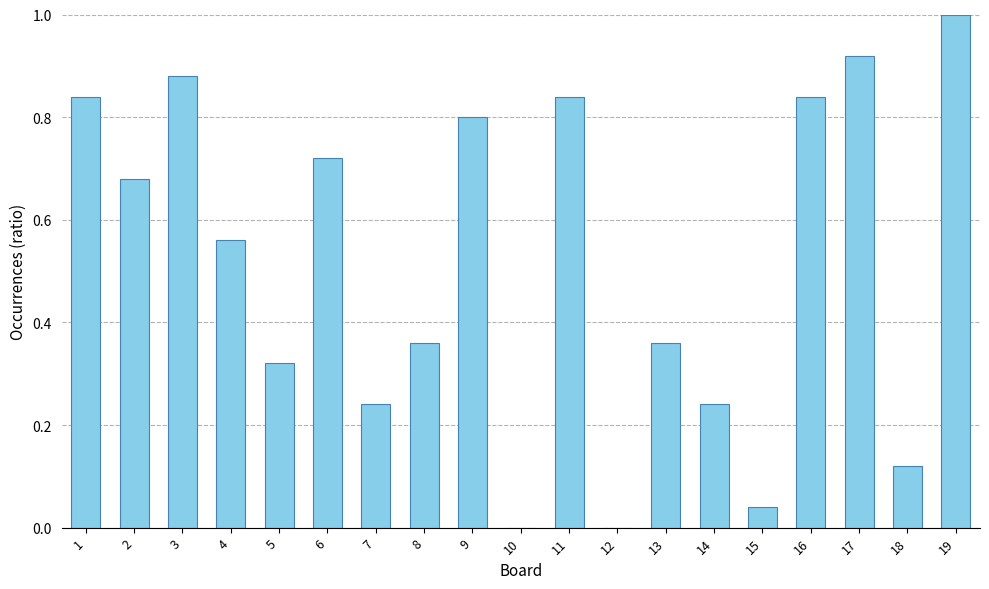

What is the change in value from 10 to 18?

+0.1